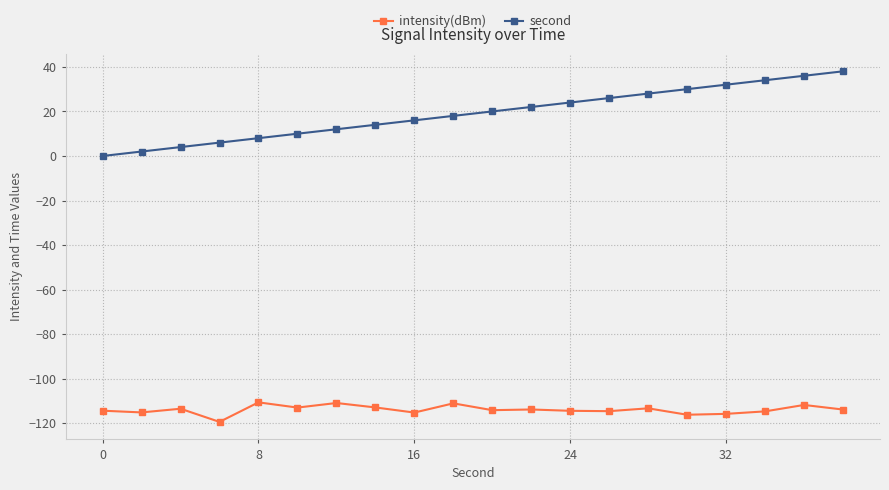

Rank the series by their average value, from lowest to highest.

intensity(dBm), second